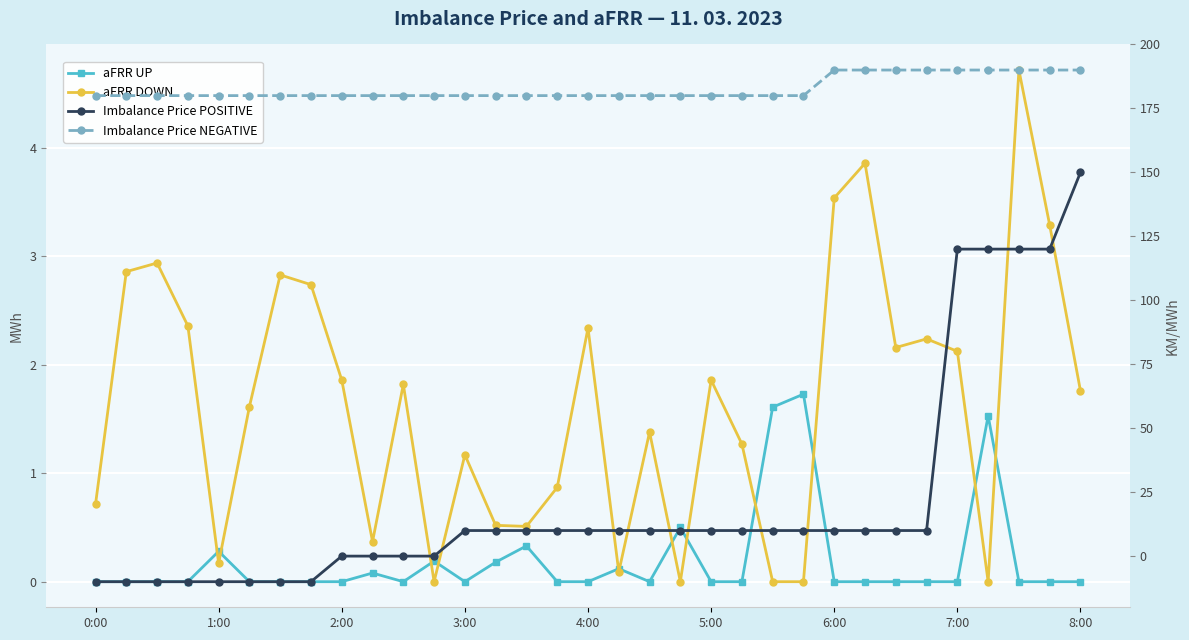

At which category is the sum across all series the highest?

8:00